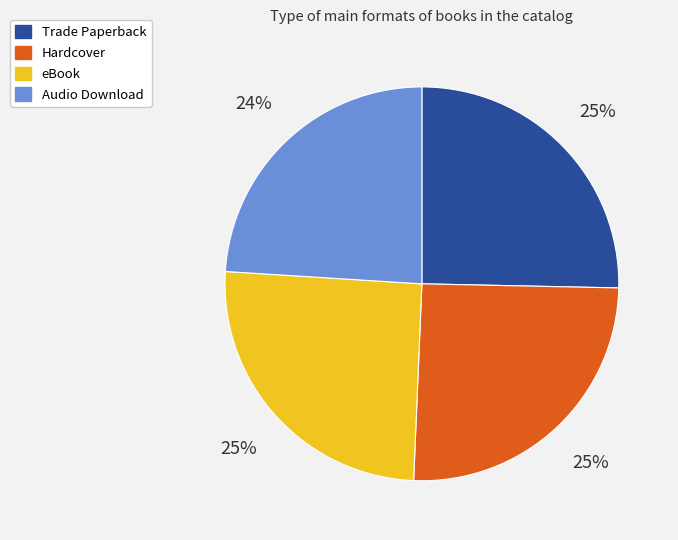

Is there any slice that represents more than half of the pie?

No